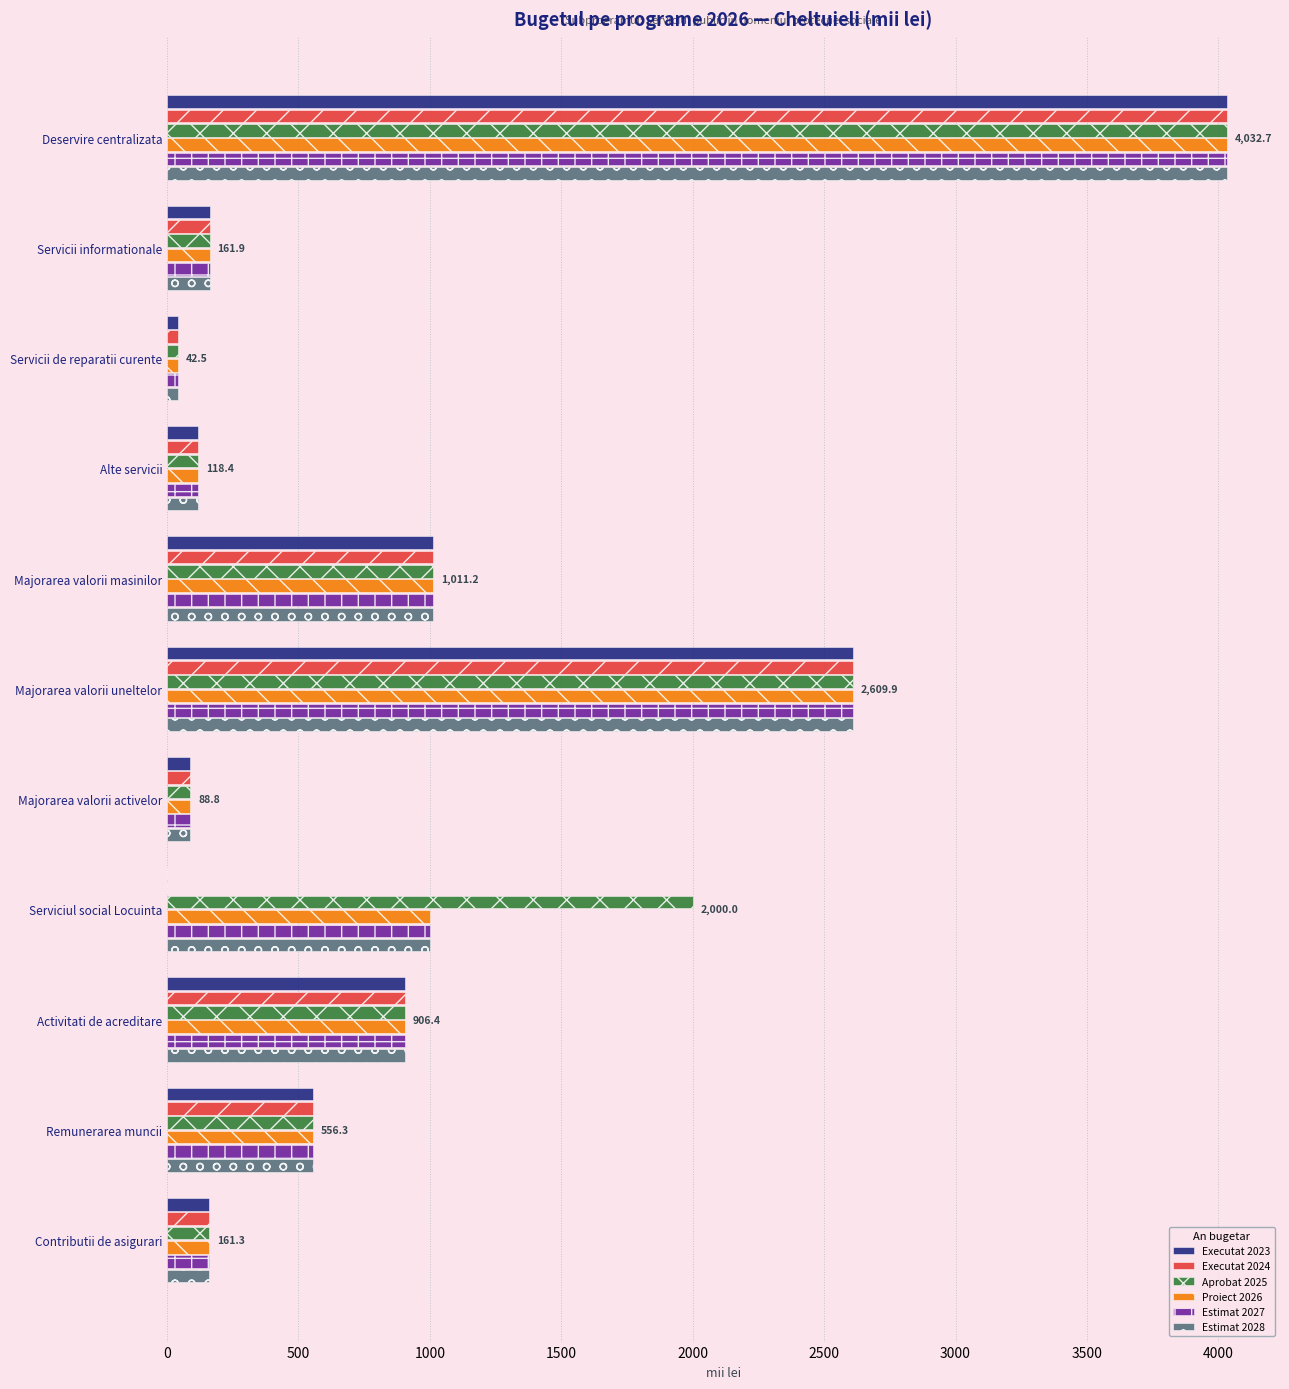

What is the maximum value for Aprobat 2025?

4032.7